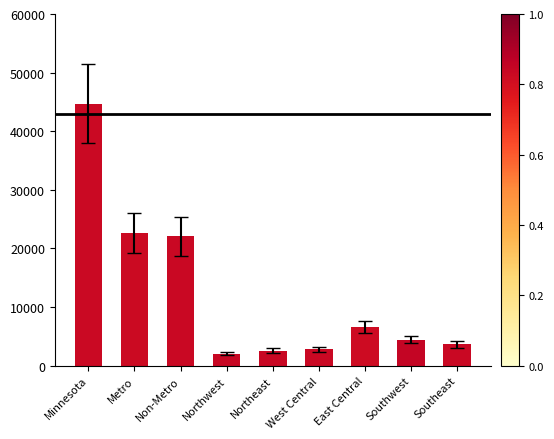

What position from the right is Metro?

8